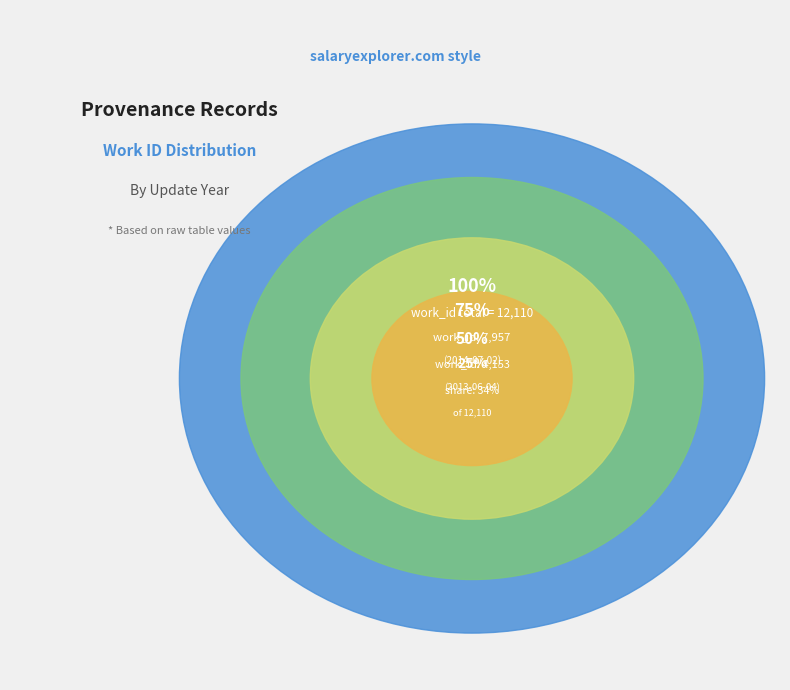

What is the ratio of the value at 2014-07-02 to the value at 2013-06-04?

1.9